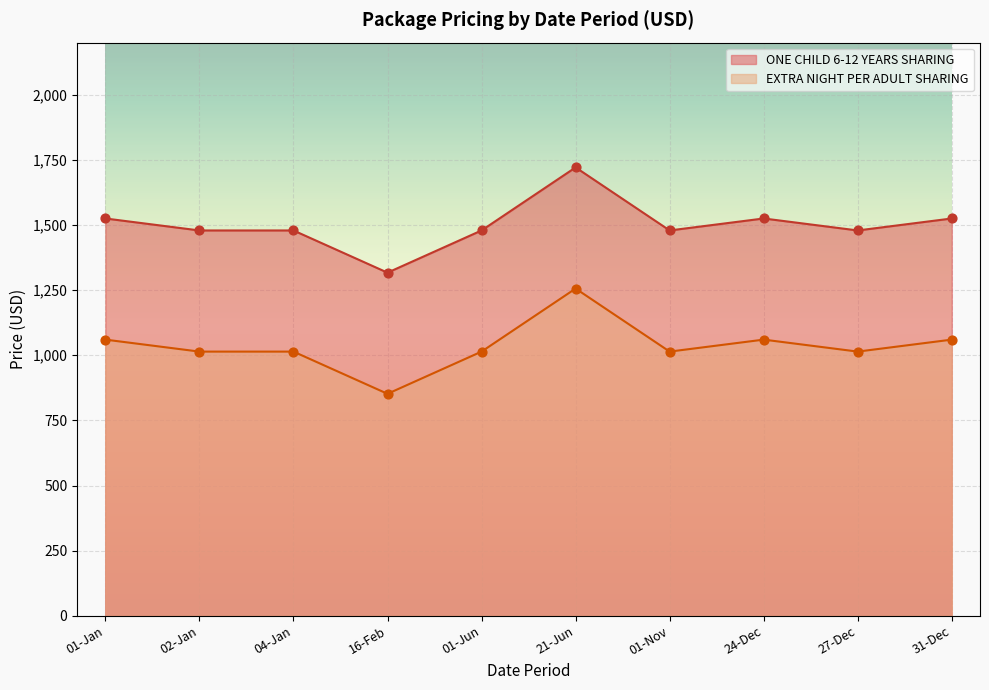

Which series has the largest Y range (max minus min)?

ONE CHILD 6-12 YEARS SHARING